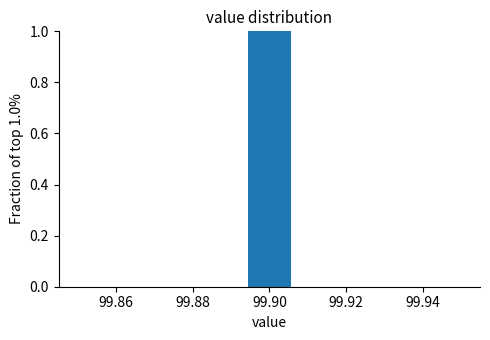

Over which range of the x-axis is the bar tallest?

99.894 to 99.906